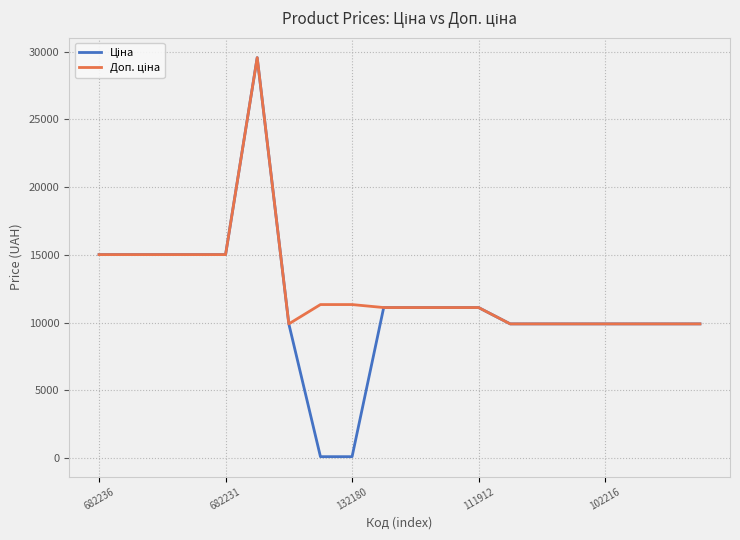

What is the smallest value displayed?

113.3